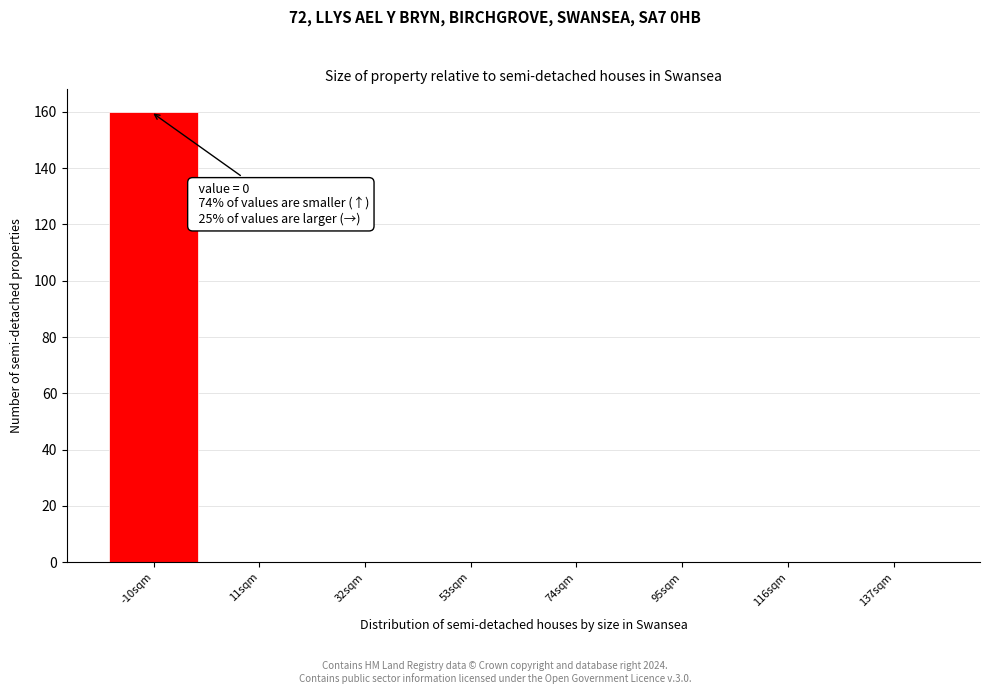

Reading left to right, transcribe all the data shown in this chart.

-10sqm=160	11sqm=0	32sqm=0	53sqm=0	74sqm=0	95sqm=0	116sqm=0	137sqm=0